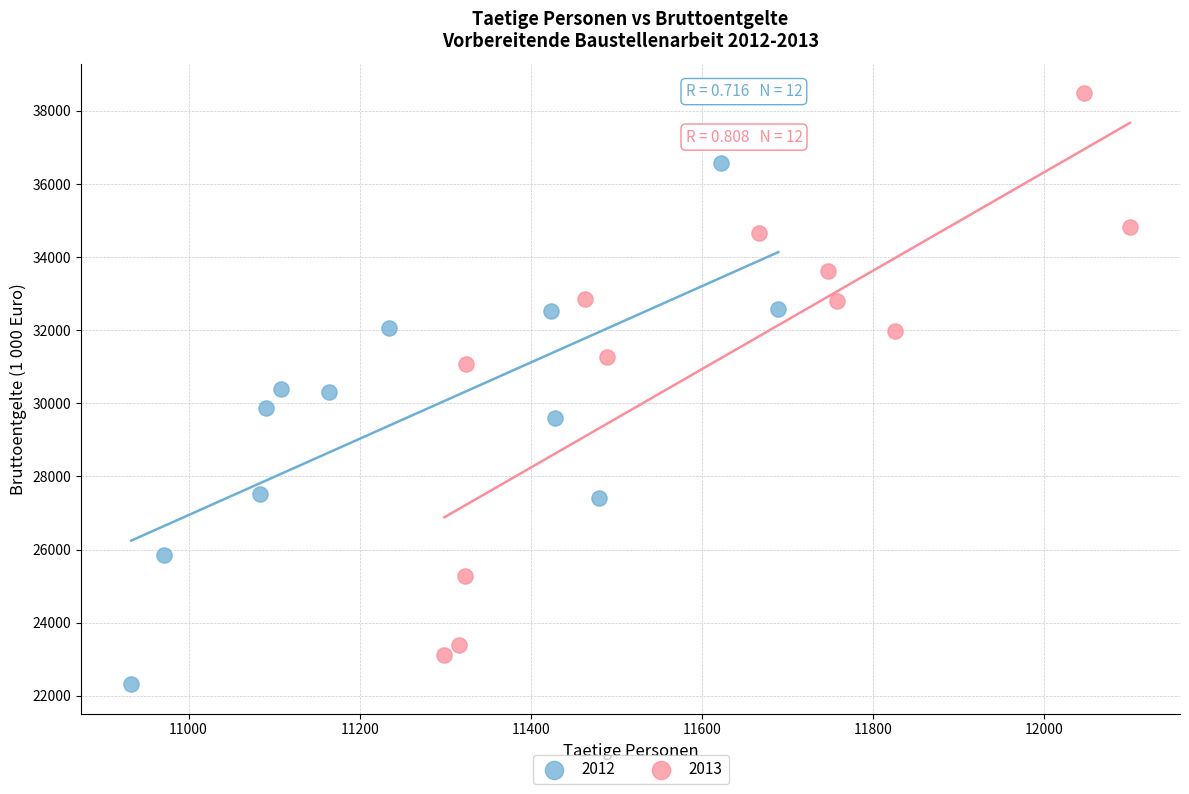

Which series has the widest spread of Y values?

2013